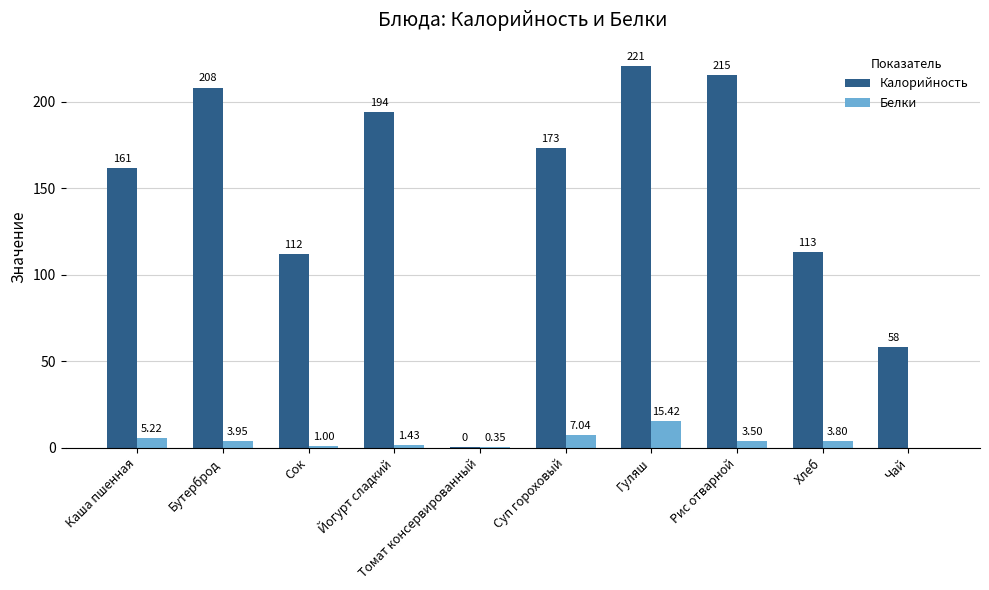

What is the sum of all Калорийность values?

1456.0